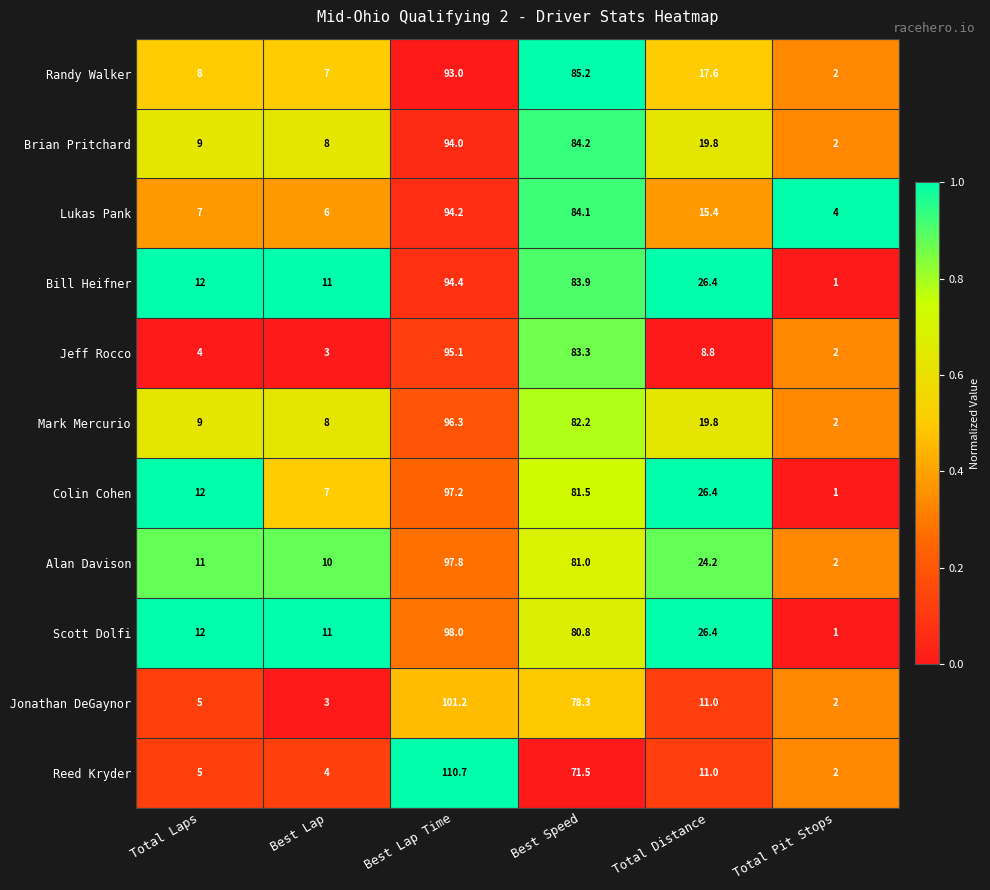

How many data points in Randy Walker are above 17?

3